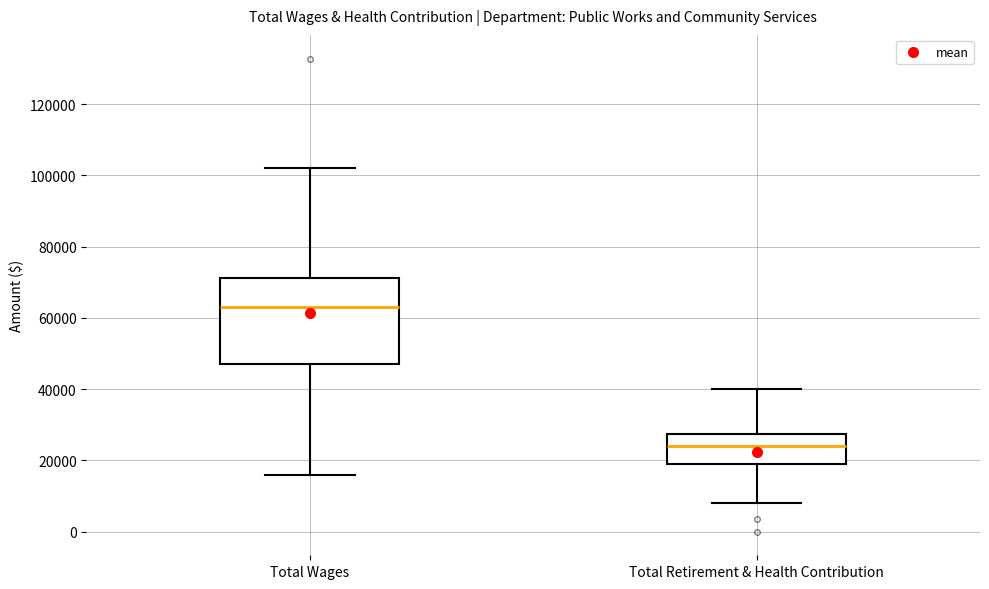

Comparing the boxes themselves (not the whiskers), which one is the tallest?

Total Wages